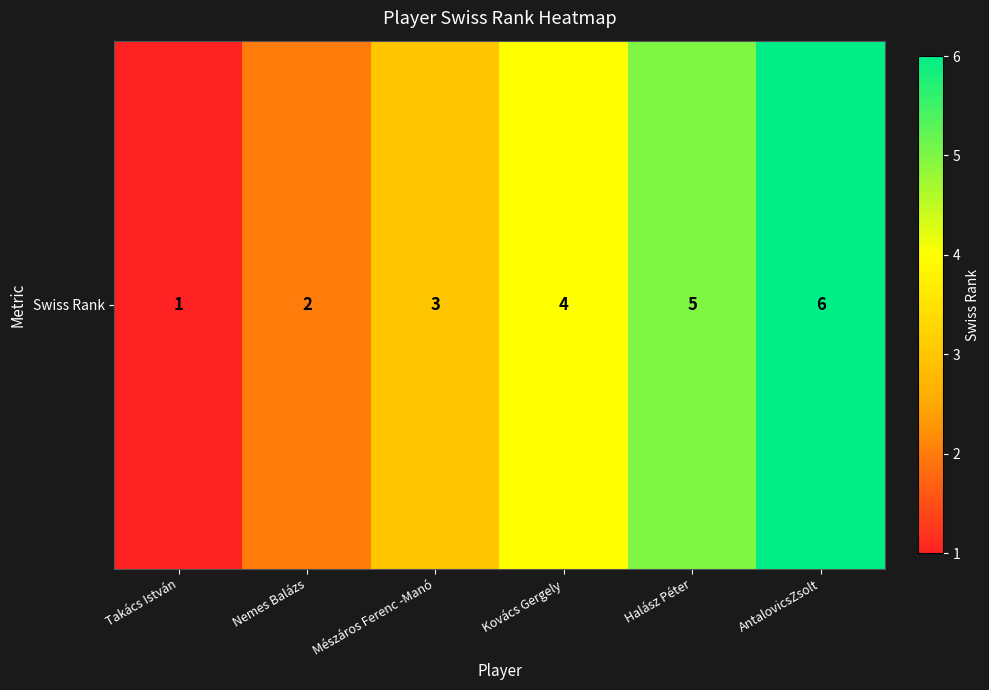

Is it true that the value at Mészáros Ferenc -Manó is 4?

False